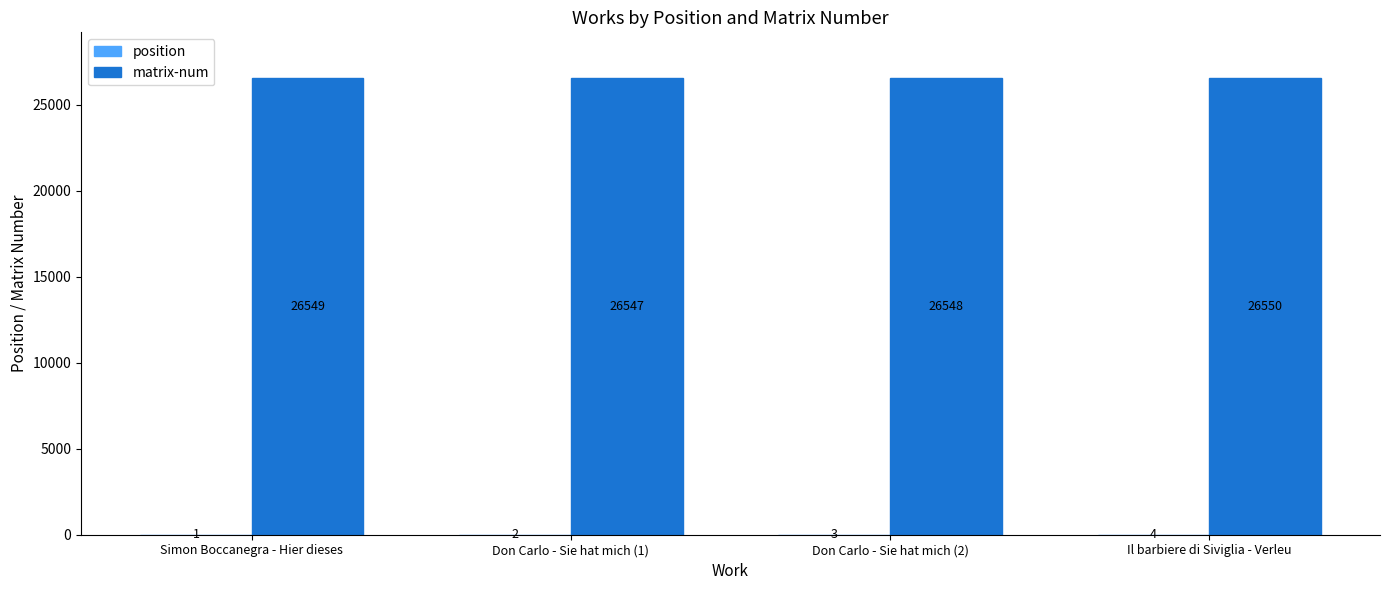

Which category has the highest value in the matrix-num series?

Il barbiere di Siviglia - Verleu